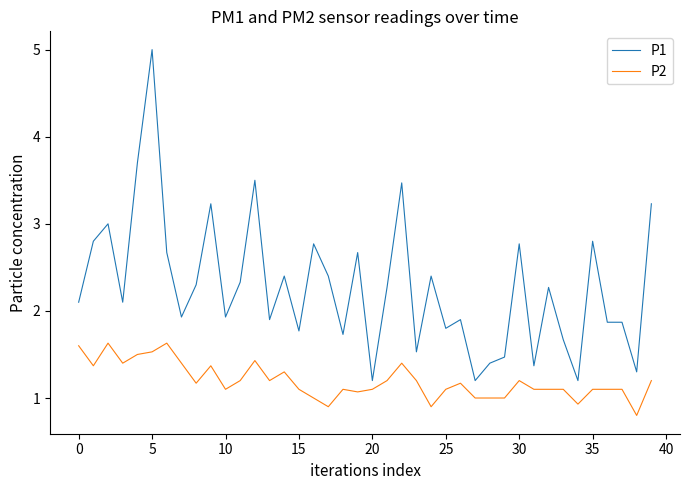

What is the difference between the maximum and minimum values in the P2 series?

0.8